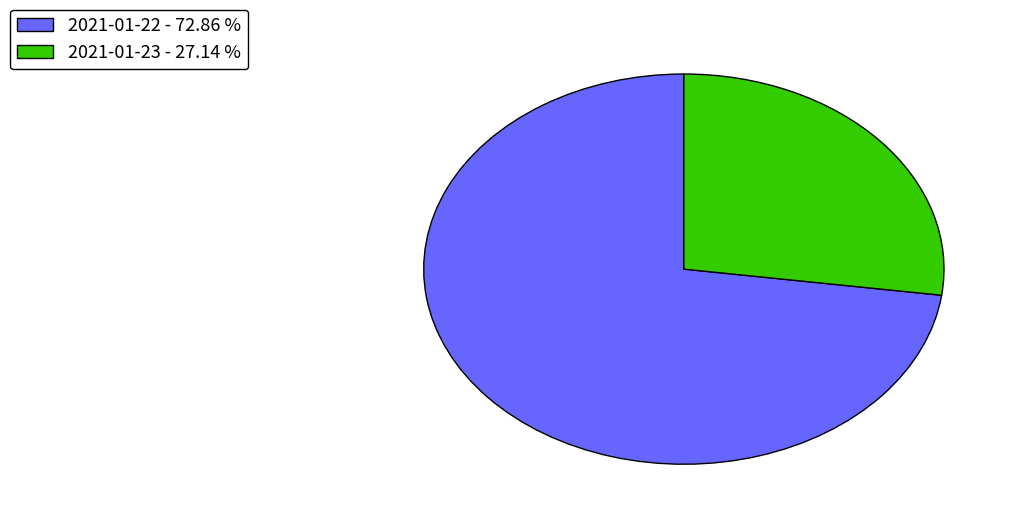

Do 2021-01-22 and 2021-01-23 together represent more than half of the pie?

Yes